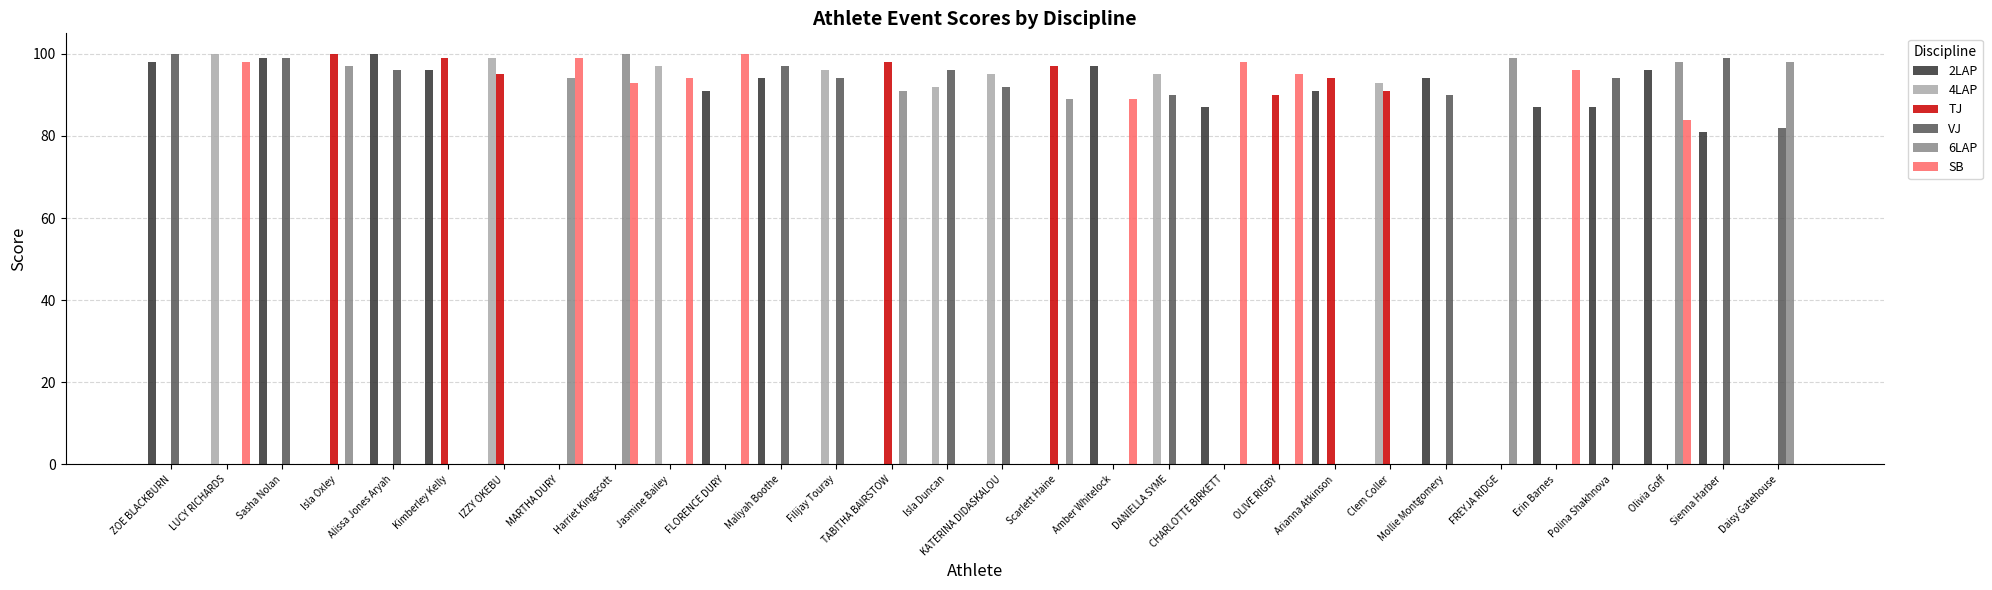

How many groups of bars are there?

30